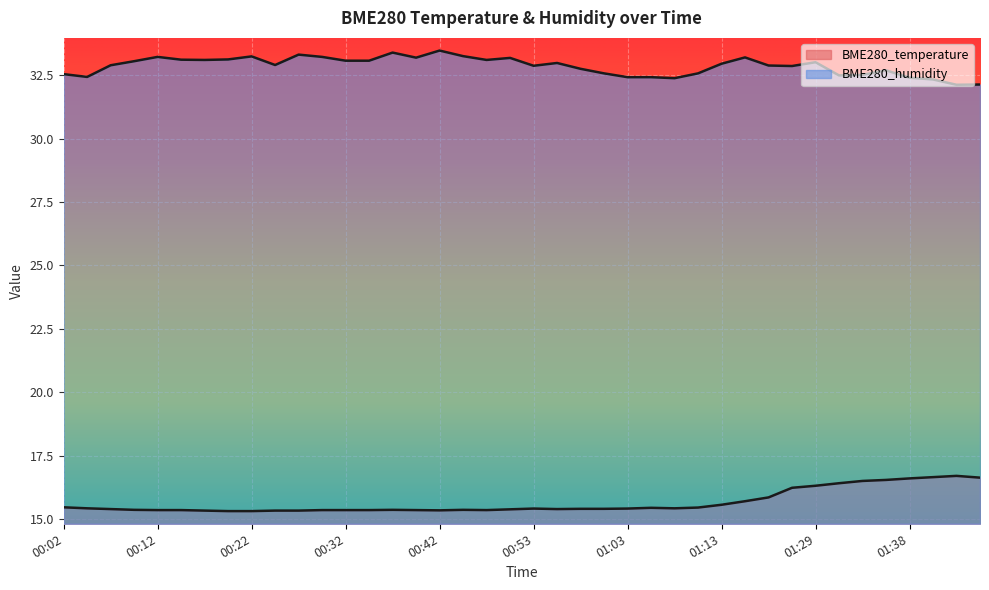

Rank the series by their average value, from highest to lowest.

BME280_humidity, BME280_temperature